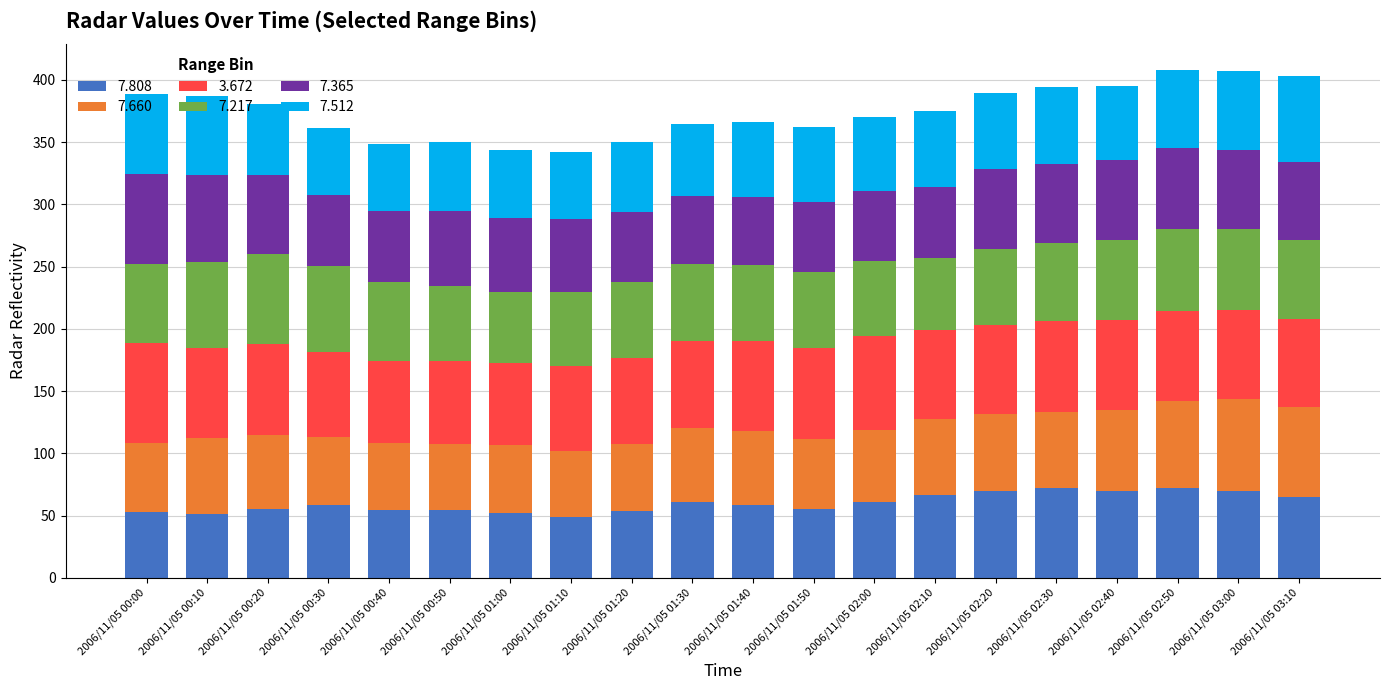

True or false: 7.808 has a value of 54.8 at 2006/11/05 00:40.

True